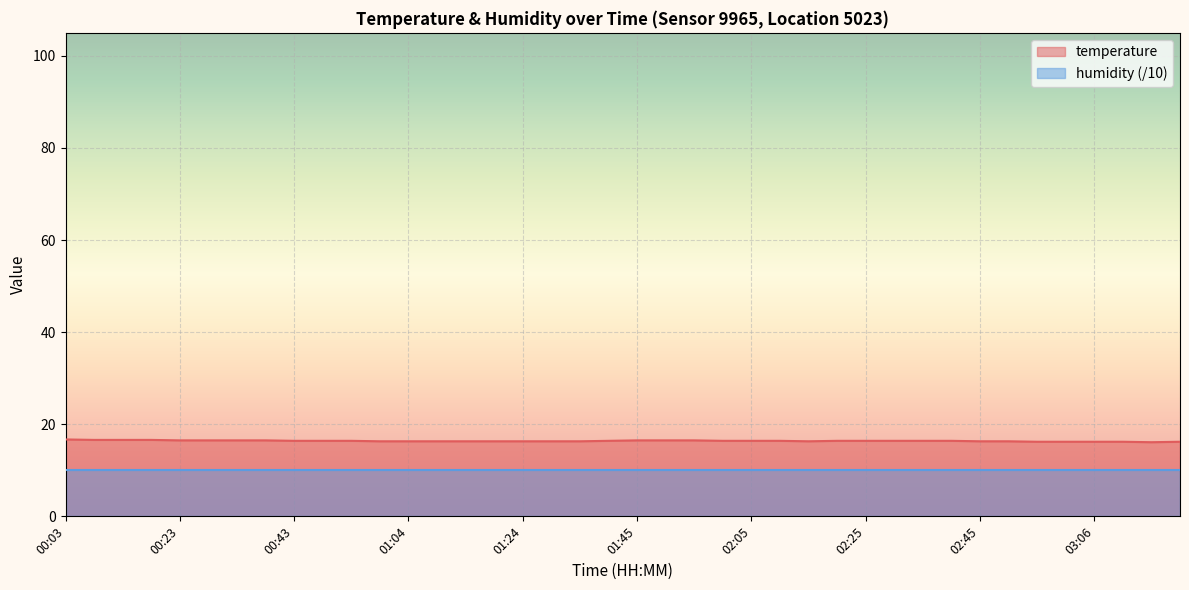

What is the difference between the maximum and second lowest values?

0.5